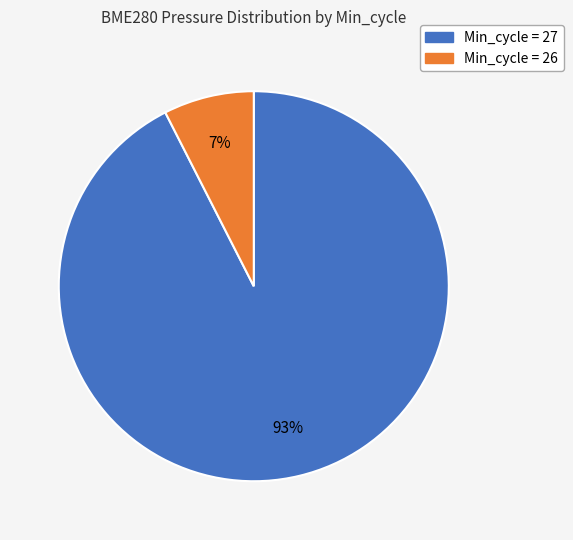

Is there a majority slice in this chart?

Yes